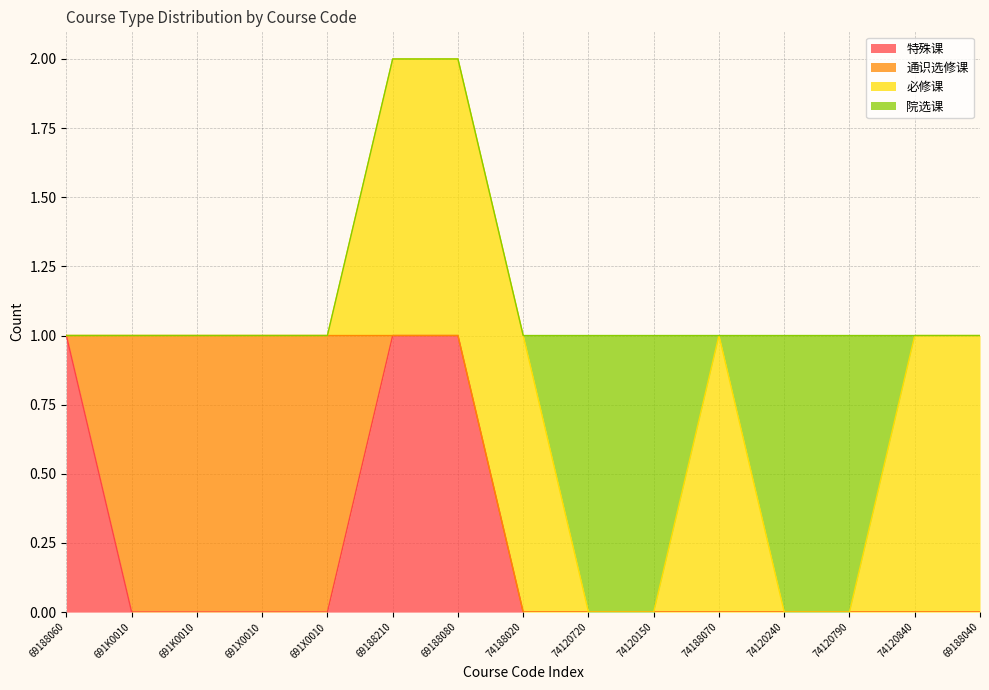

What is the sum of all 院选课 values?

4